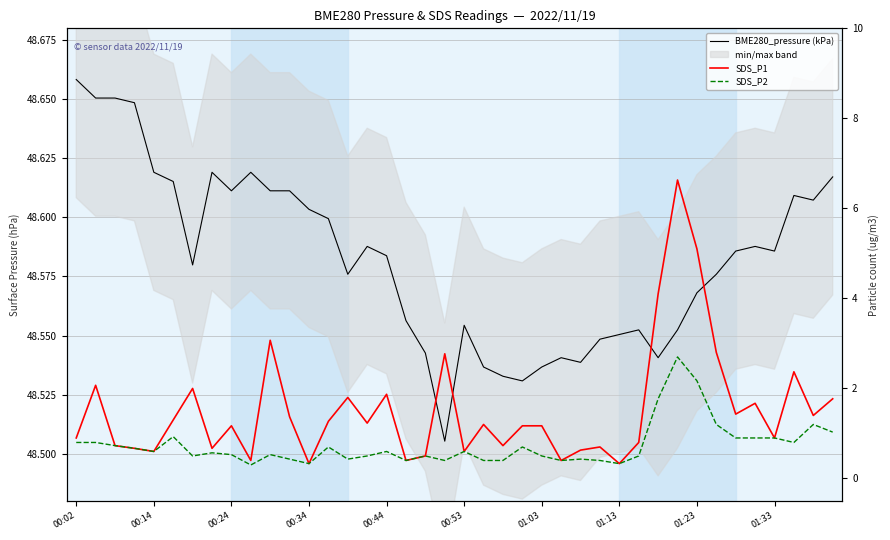

What is the sum of the BME280_pressure (kPa) values at 11 and 00:02?

97.3